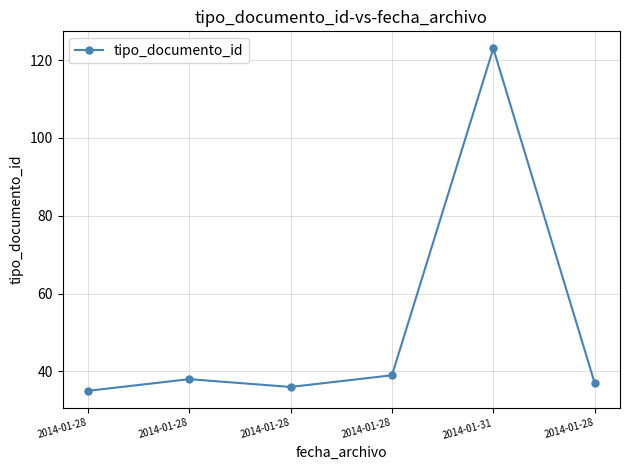

How many series are shown in this chart?

1